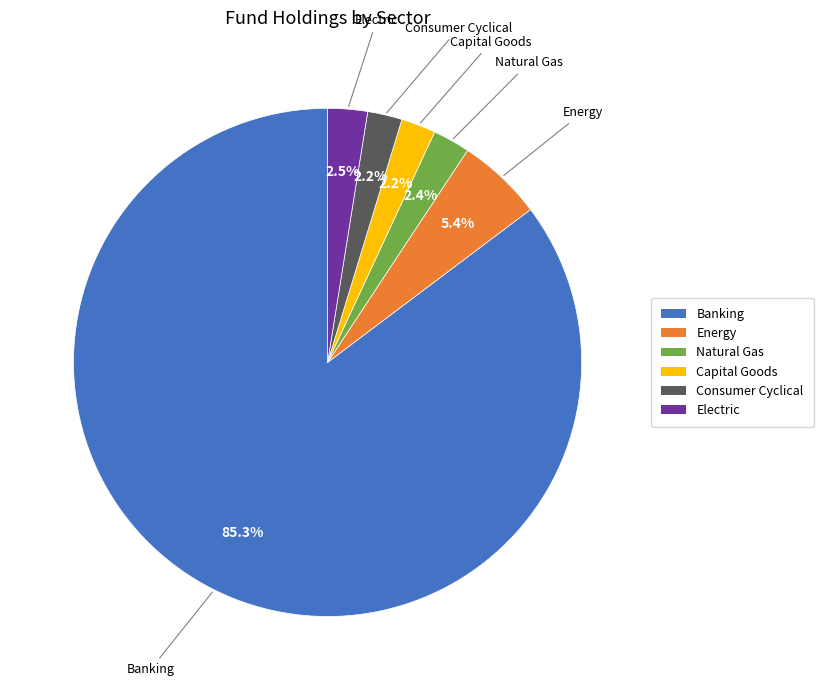

How many slices are in this pie chart?

6